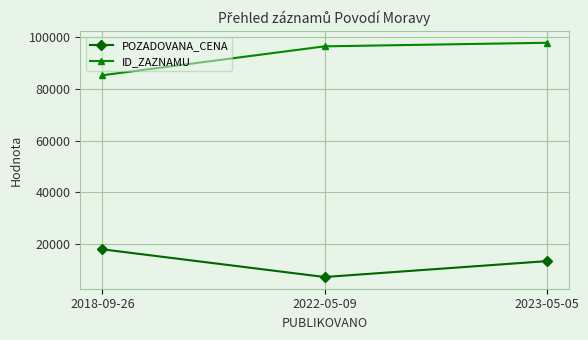

List the series in order of their overall mean, lowest first.

POZADOVANA_CENA, ID_ZAZNAMU